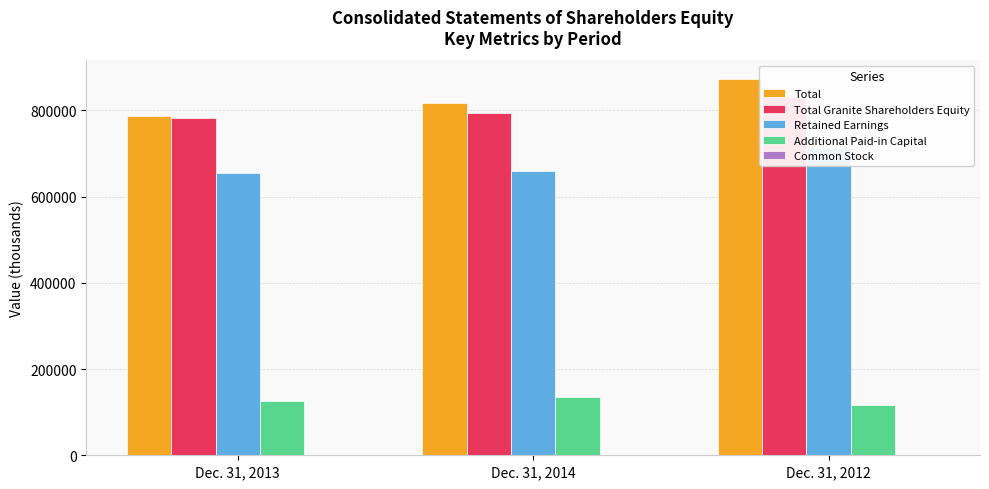

Reading left to right, list all the values displayed in this chart.

Total: Dec. 31, 2013=786344	Dec. 31, 2014=817106	Dec. 31, 2012=871858
Total Granite Shareholders Equity: Dec. 31, 2013=781940	Dec. 31, 2014=794385	Dec. 31, 2012=829953
Retained Earnings: Dec. 31, 2013=655102	Dec. 31, 2014=659816	Dec. 31, 2012=712144
Additional Paid-in Capital: Dec. 31, 2013=126449	Dec. 31, 2014=134177	Dec. 31, 2012=117422
Common Stock: Dec. 31, 2013=389	Dec. 31, 2014=392	Dec. 31, 2012=387